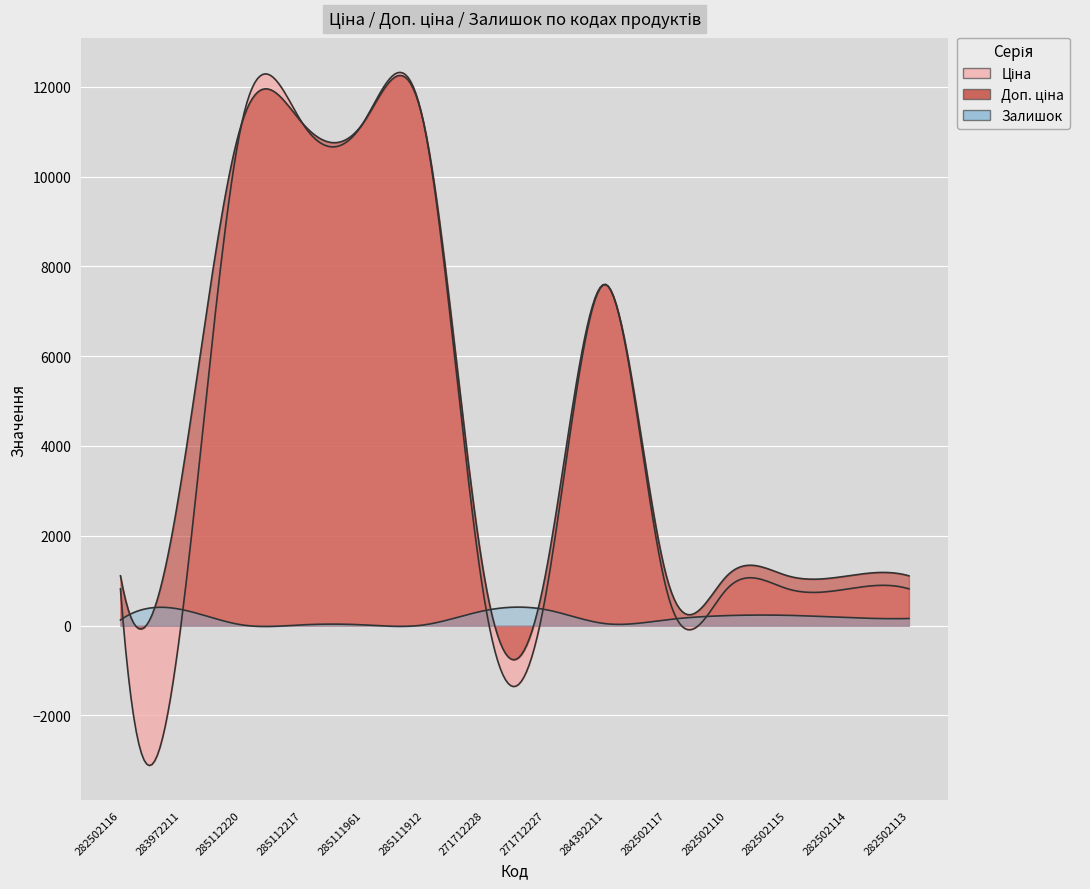

What are all the series names shown in the legend?

Ціна, Доп. ціна, Залишок